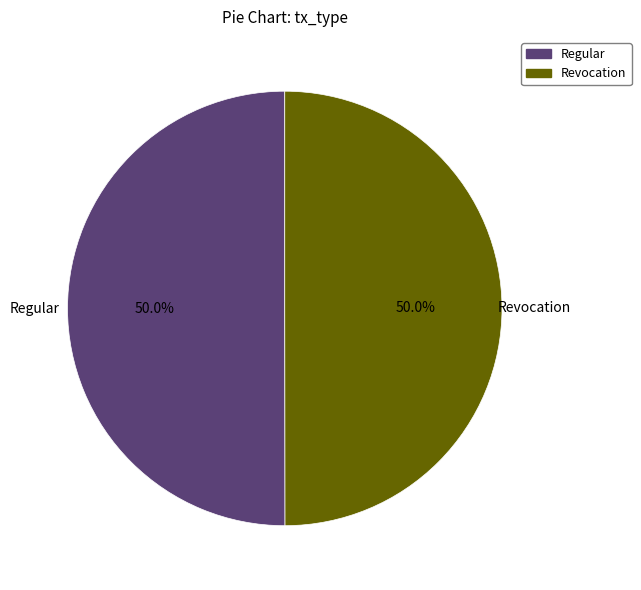

How many segments does this pie chart have?

2